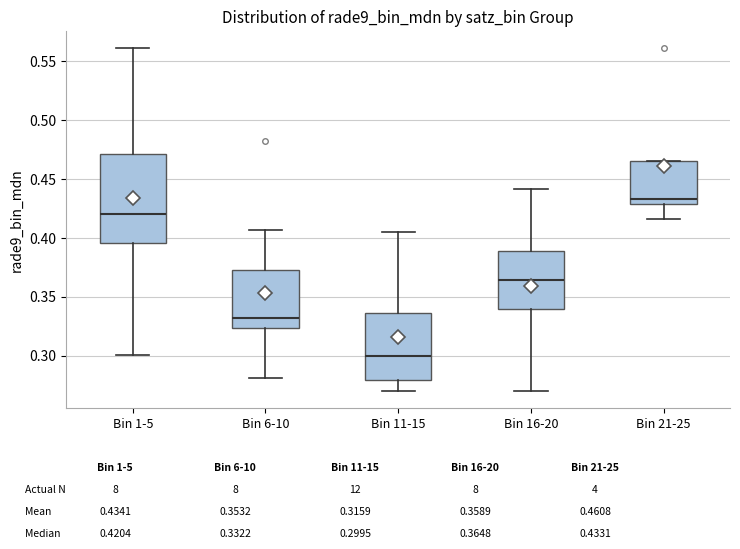

Reading left to right, read every box against the y-axis: the position of its median line, the range the box covers, and the ends of its whiskers. The values are not printed on the chart, so give them approximately, as read against the axis.

Bin 1-5: median 0.420, box 0.395 to 0.470, whiskers 0.300 to 0.560
Bin 6-10: median 0.330, box 0.325 to 0.375, whiskers 0.280 to 0.405
Bin 11-15: median 0.300, box 0.280 to 0.335, whiskers 0.270 to 0.405
Bin 16-20: median 0.365, box 0.340 to 0.390, whiskers 0.270 to 0.440
Bin 21-25: median 0.435, box 0.430 to 0.465, whiskers 0.415 to 0.465